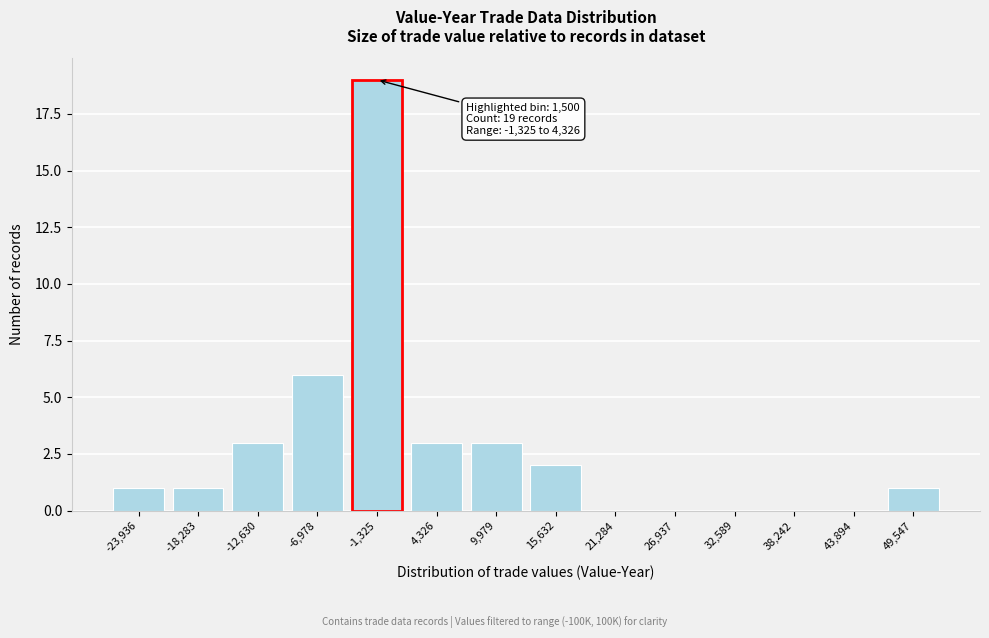

Reading right to left, transcribe all the data shown in this chart.

49,547=1	43,894=0	38,242=0	32,589=0	26,937=0	21,284=0	15,632=2	9,979=3	4,326=3	-1,325=19	-6,978=6	-12,630=3	-18,283=1	-23,936=1